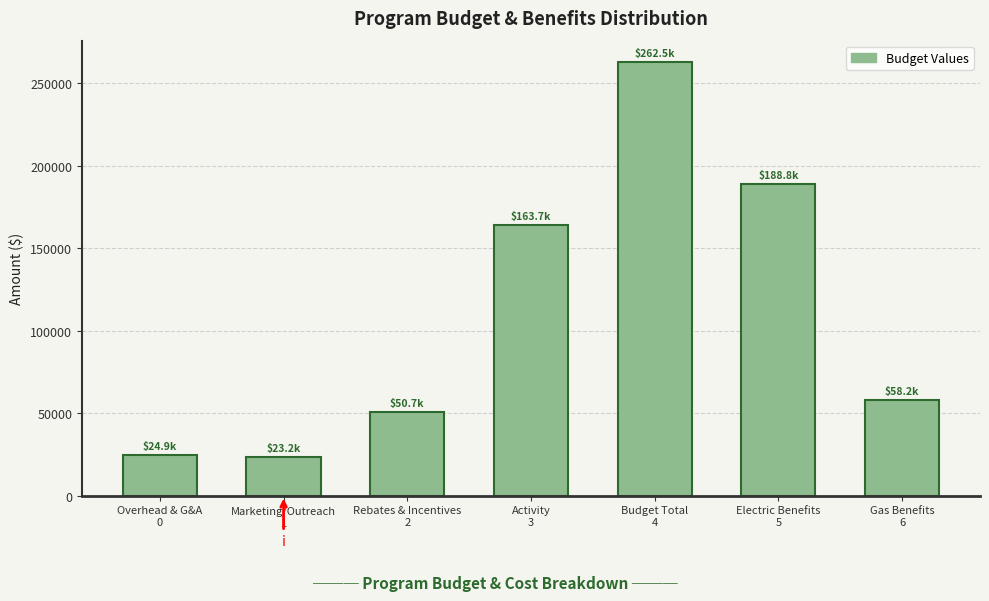

Reading right to left, transcribe all the data shown in this chart.

58162.7	188792.4	262549.1	163747.0	50709.1	23221.3	24871.7